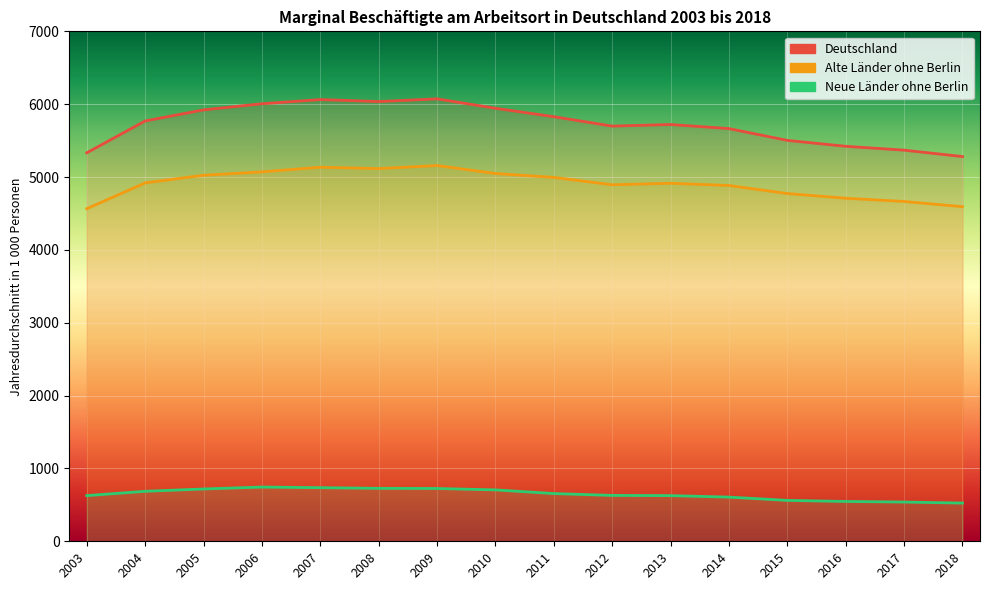

In Neue Länder ohne Berlin, how many points are higher than both neighbors (excluding endpoints)?

1